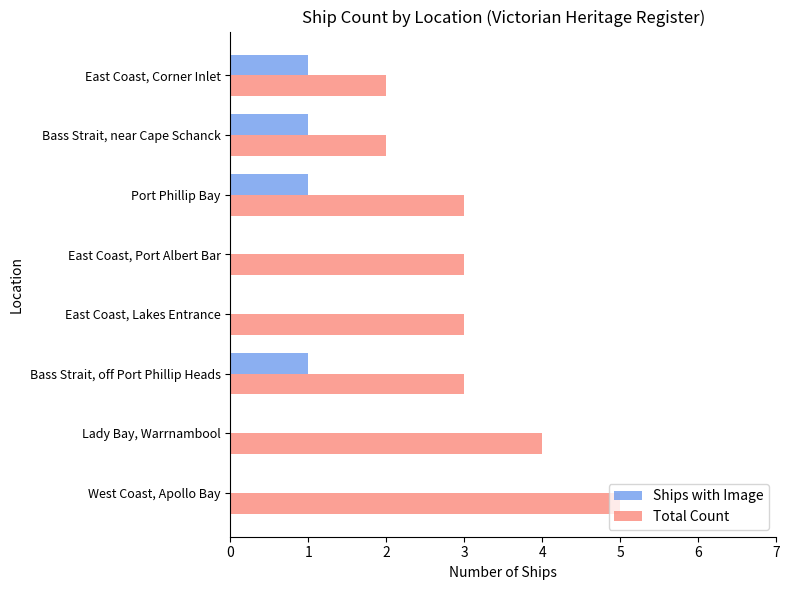

The value of Total Count at East Coast, Port Albert Bar is 3. True or false?

True